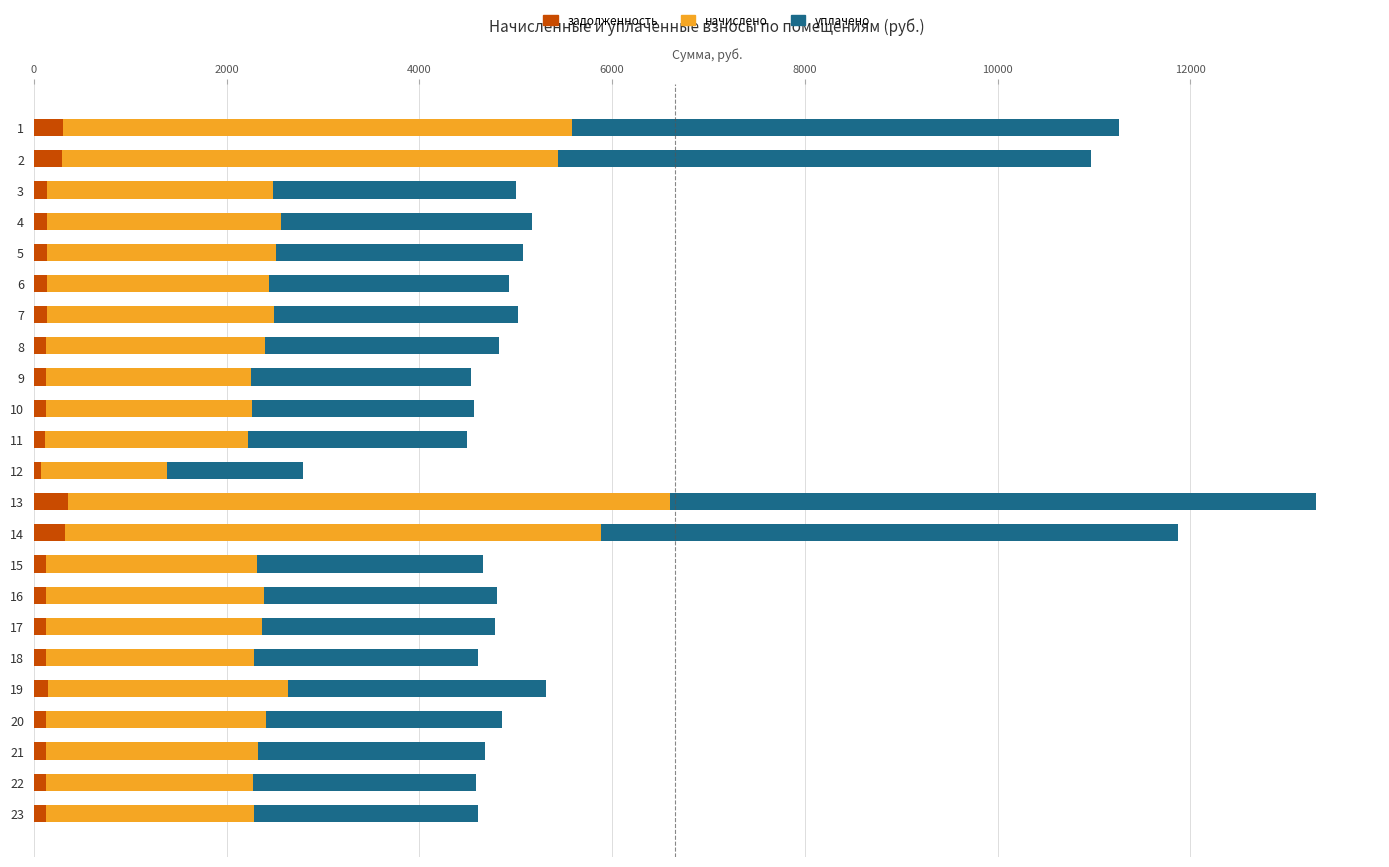

What is the highest value of the задолженность series?

359.1